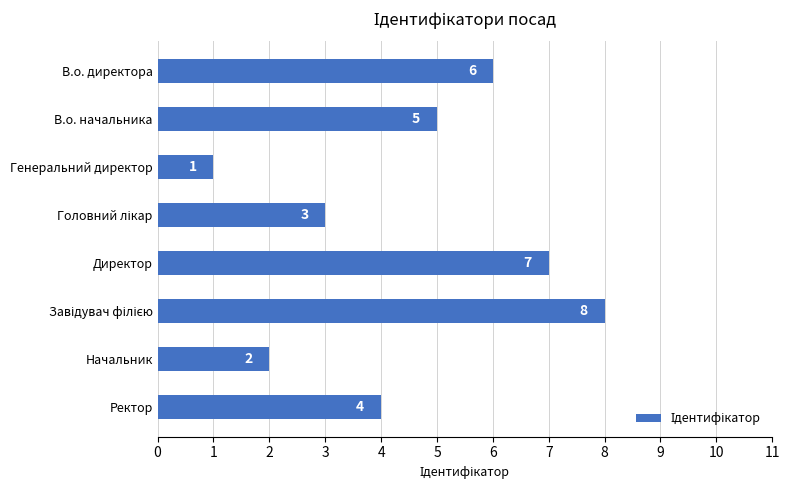

Reading bottom to top, transcribe all the data shown in this chart.

4	2	8	7	3	1	5	6